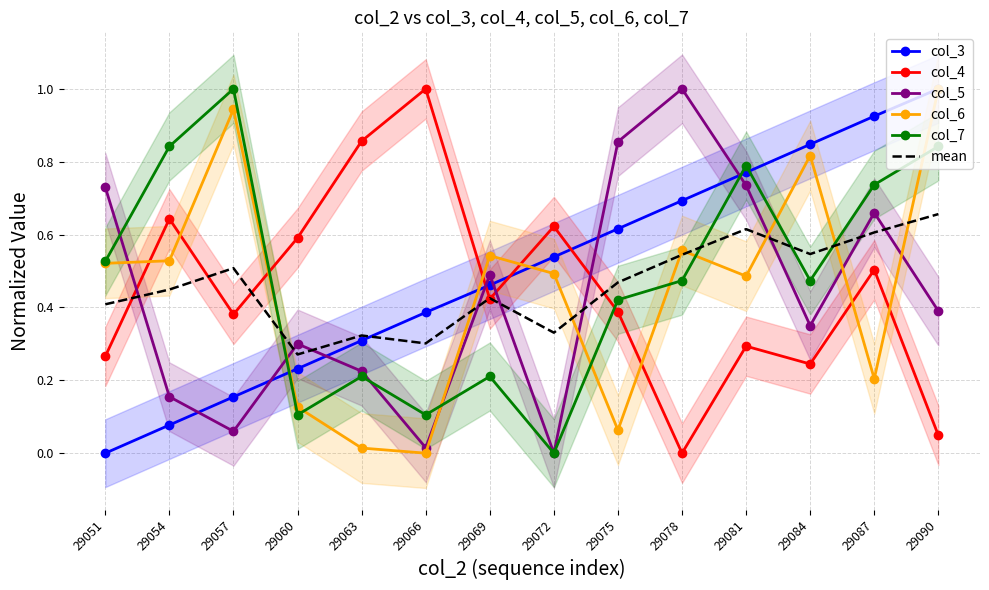

Where do col_7 and col_5 first cross each other?

29051 and 29054